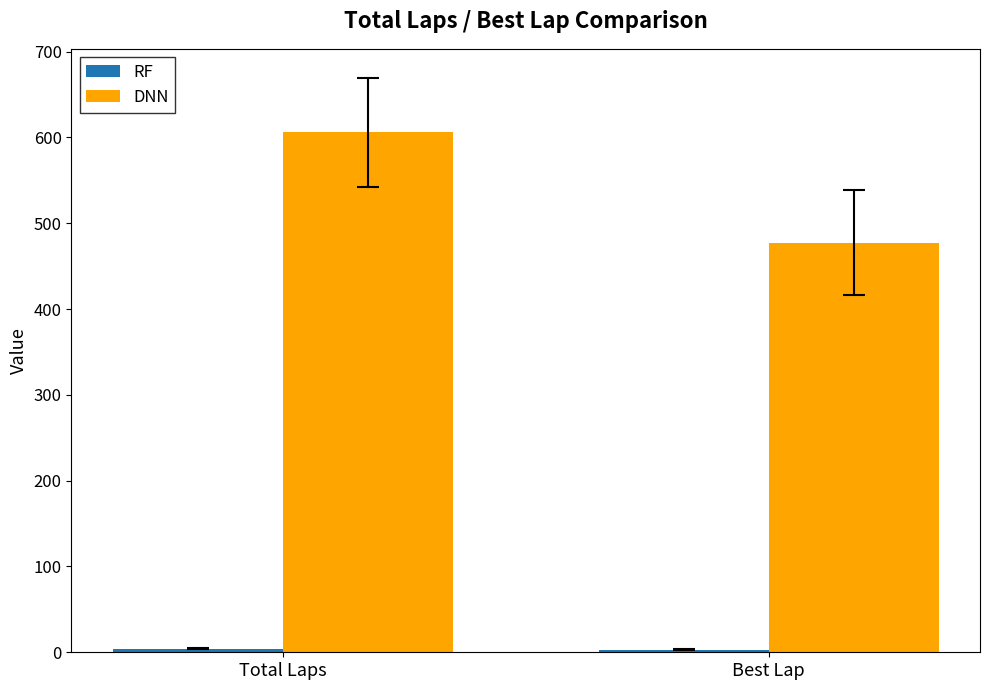

What is the average value of the DNN series?

541.5